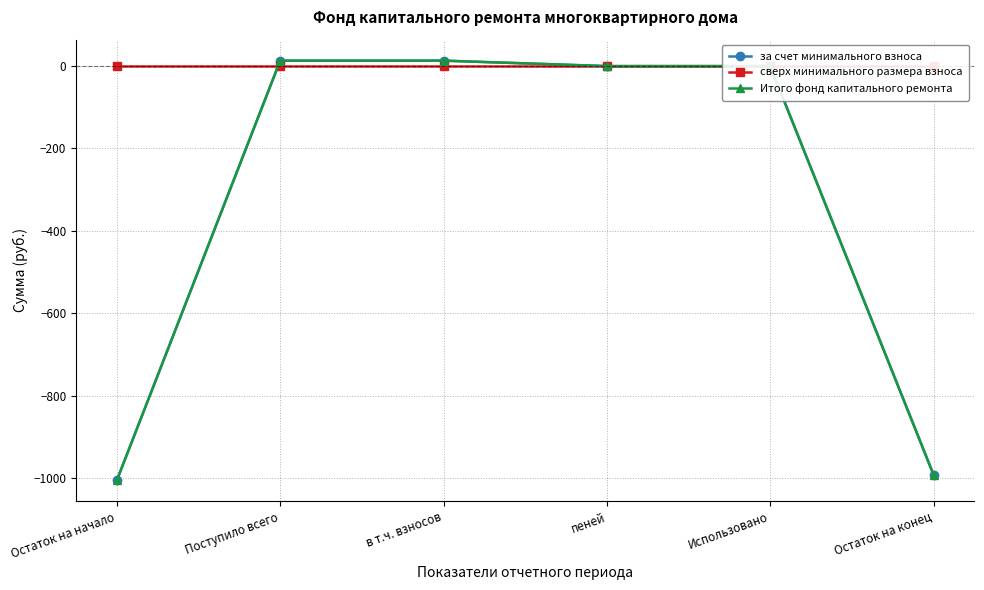

Where does the Итого фонд капитального ремонта series first go above 0?

Поступило всего